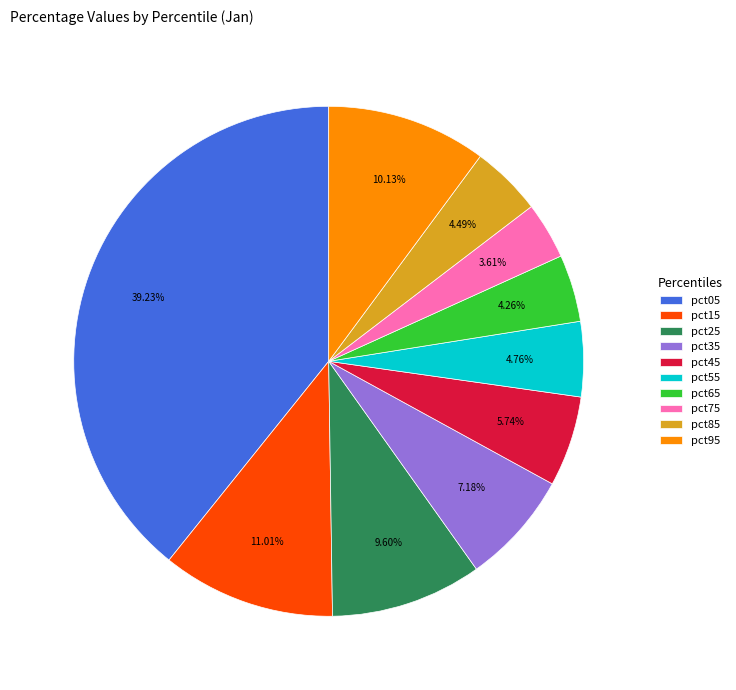

The pct85 slice represents 10% of the pie. True or false?

False